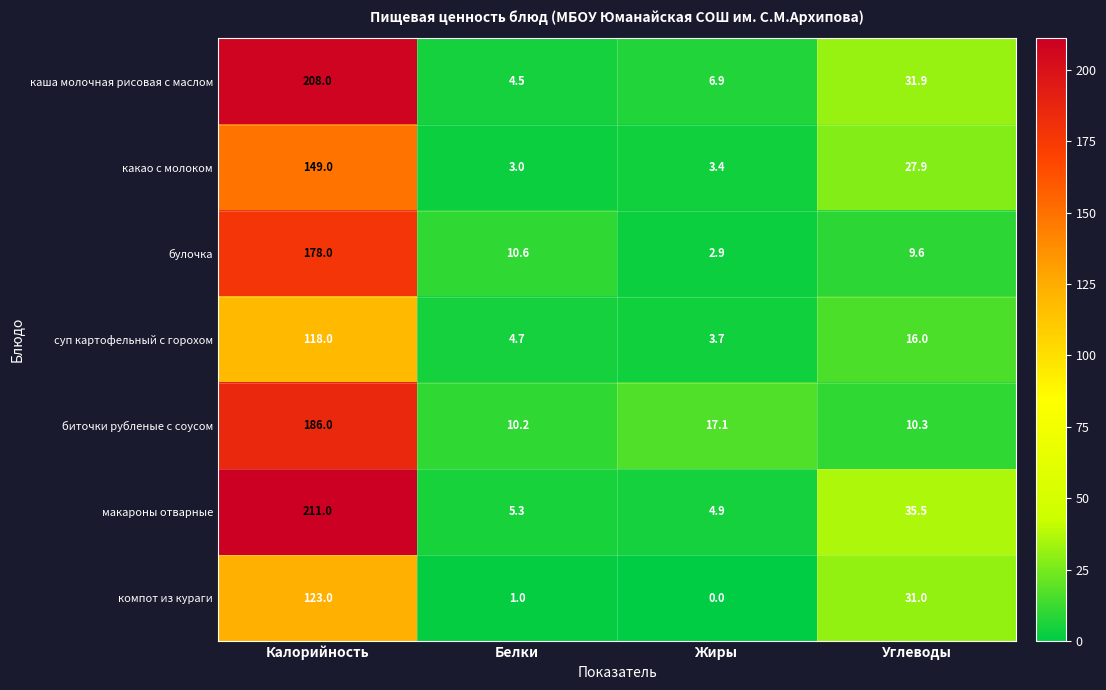

At which label is суп картофельный с горохом closest to 60?

Углеводы